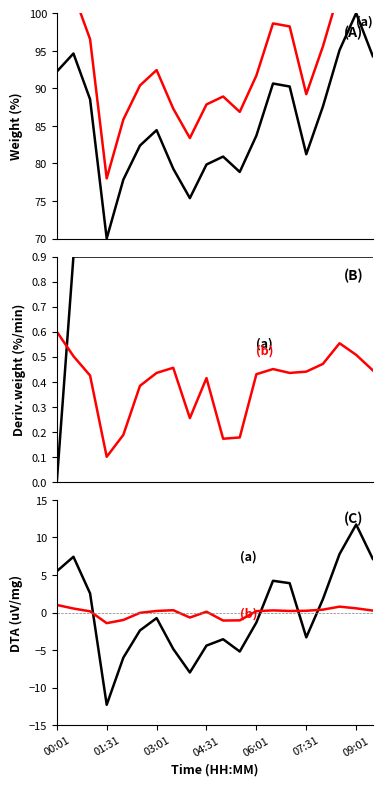

How many interior local peaks does the (b) series have?

4